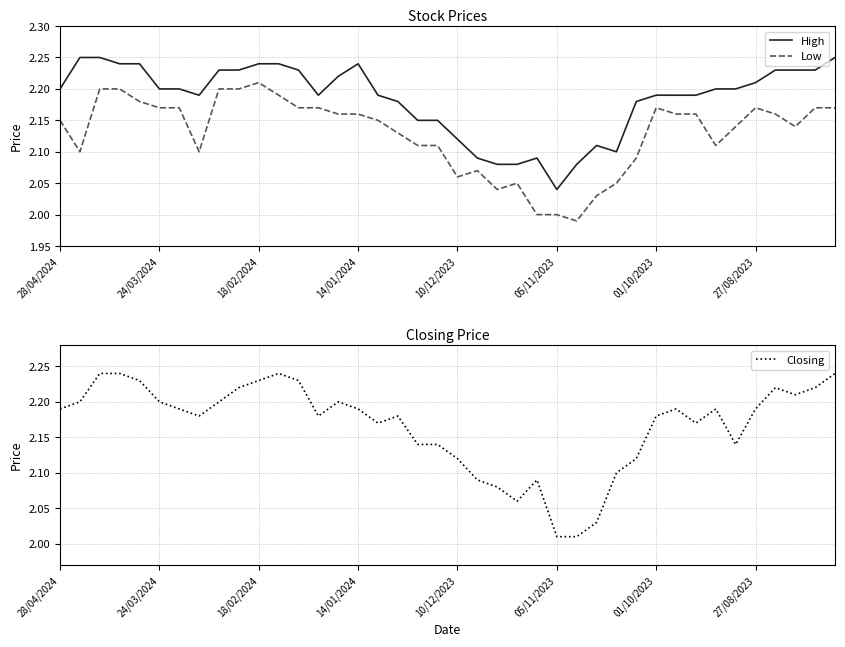

True or false: High and Low cross at least once.

False